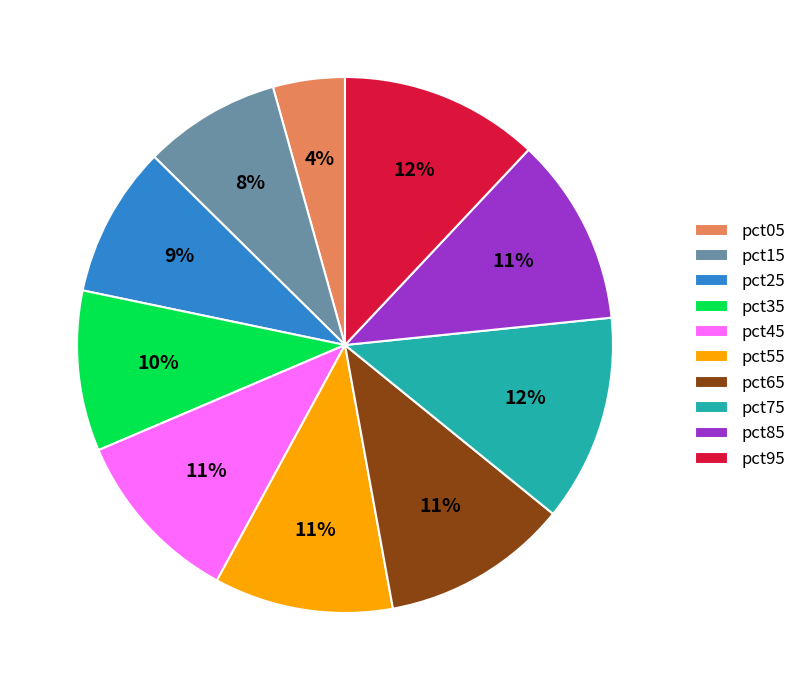

To the nearest percent, what percentage of the pie is pct85?

11%